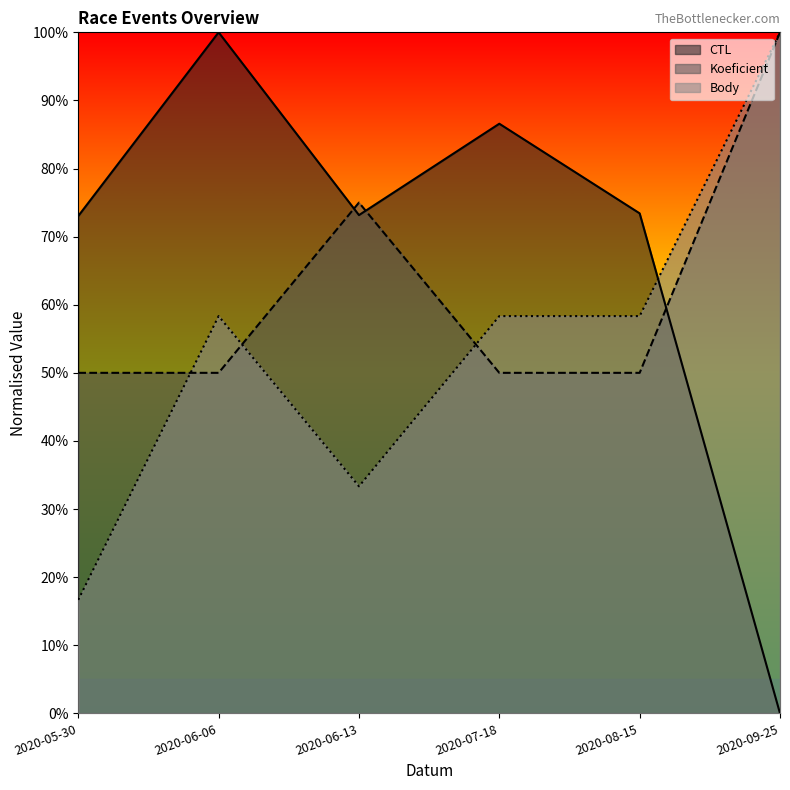

Where do Body and Koeficient first cross each other?

2020-05-30 and 2020-06-06